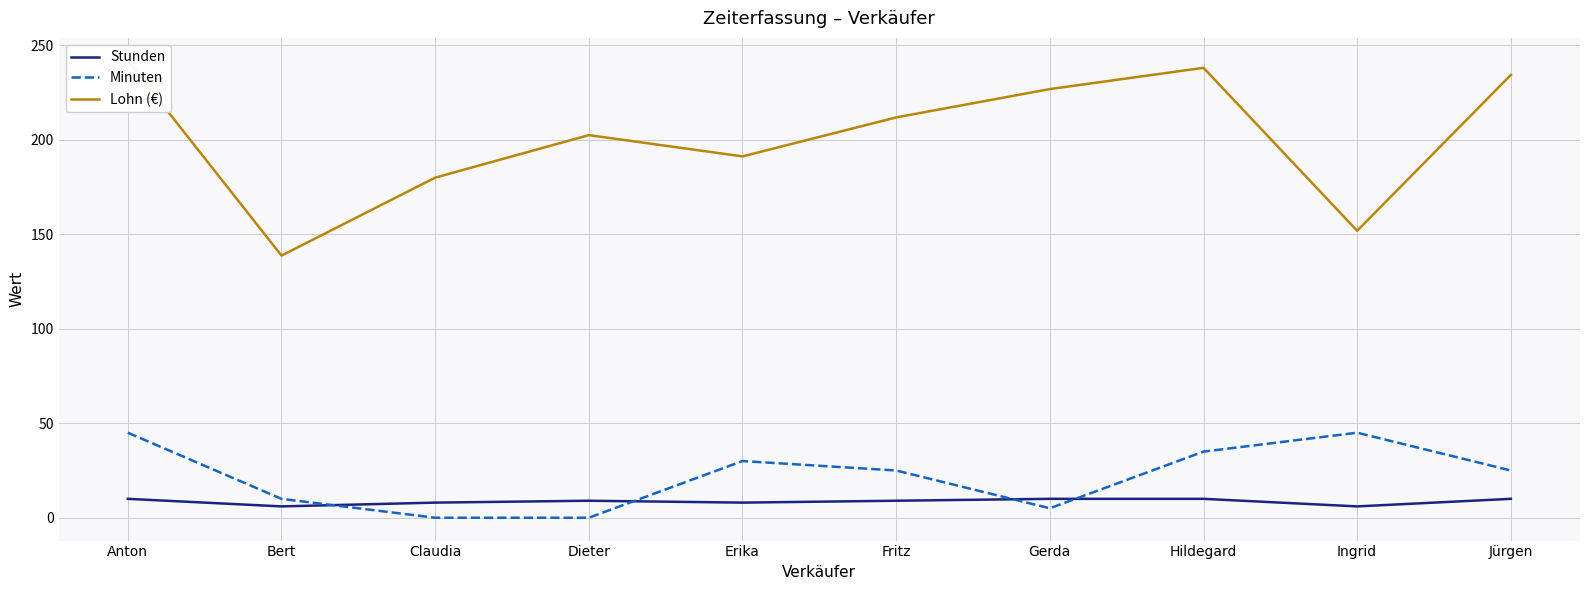

What is the label of the 10th point from the left?

Jürgen